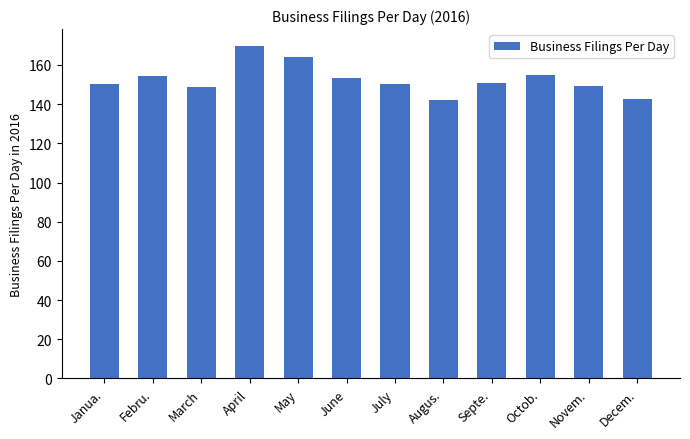

At which category does the chart reach its peak across all series?

April